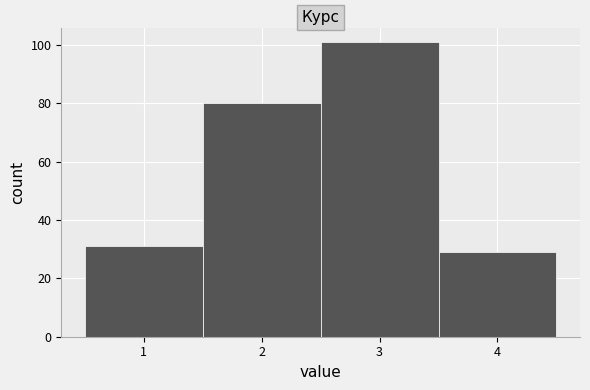

Over which range of the x-axis is the bar tallest?

2.5 to 3.5